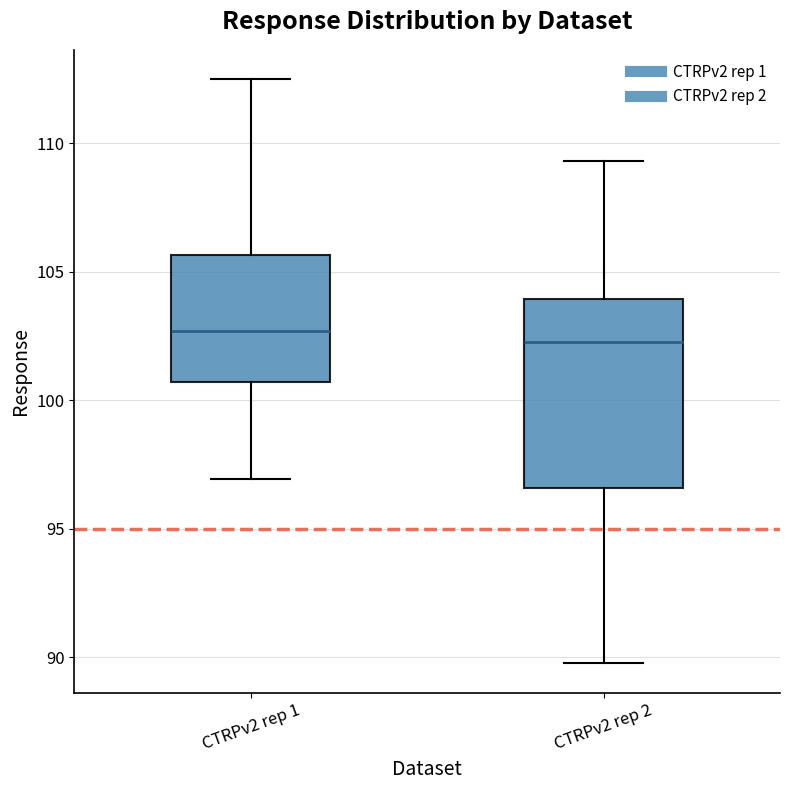

Reading left to right, transcribe this box plot: for each box, give where its median line is, the range the box spans, and where its two whiskers end, as read against the y-axis. The values are not printed on the chart, so give them approximately, as read against the axis.

CTRPv2 rep 1: median 102.5, box 100.5 to 105.5, whiskers 97.0 to 112.5
CTRPv2 rep 2: median 102.5, box 96.5 to 104.0, whiskers 90.0 to 109.5